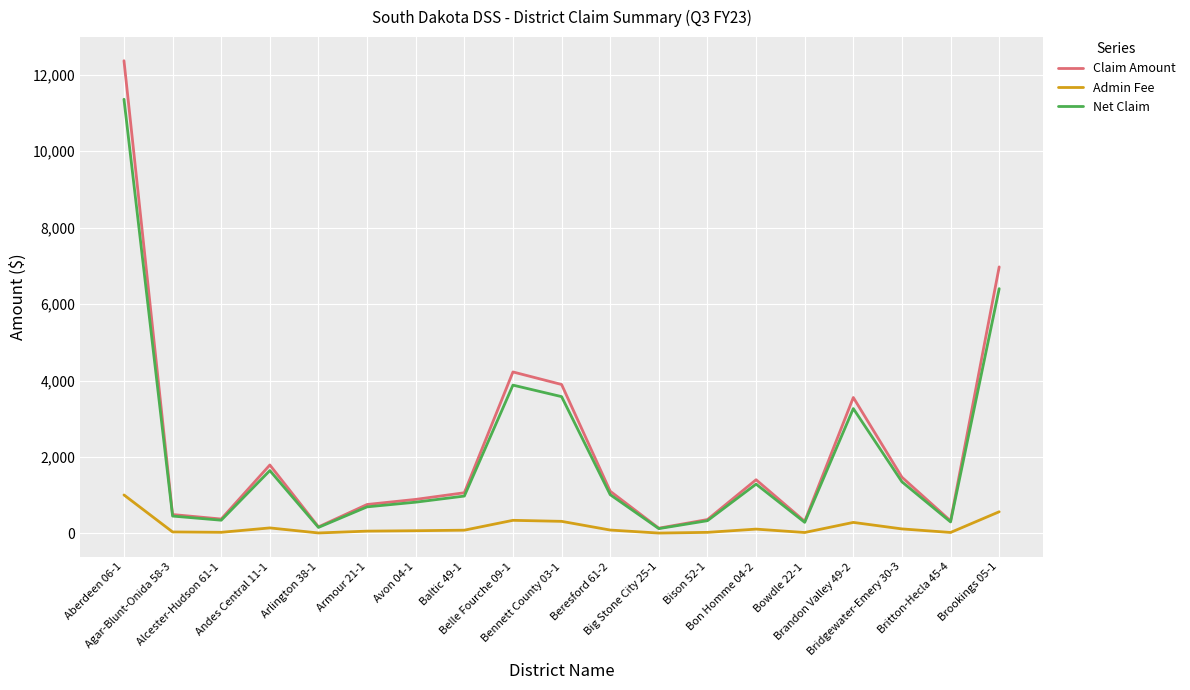

How many values in the Claim Amount series are below 1066?

9